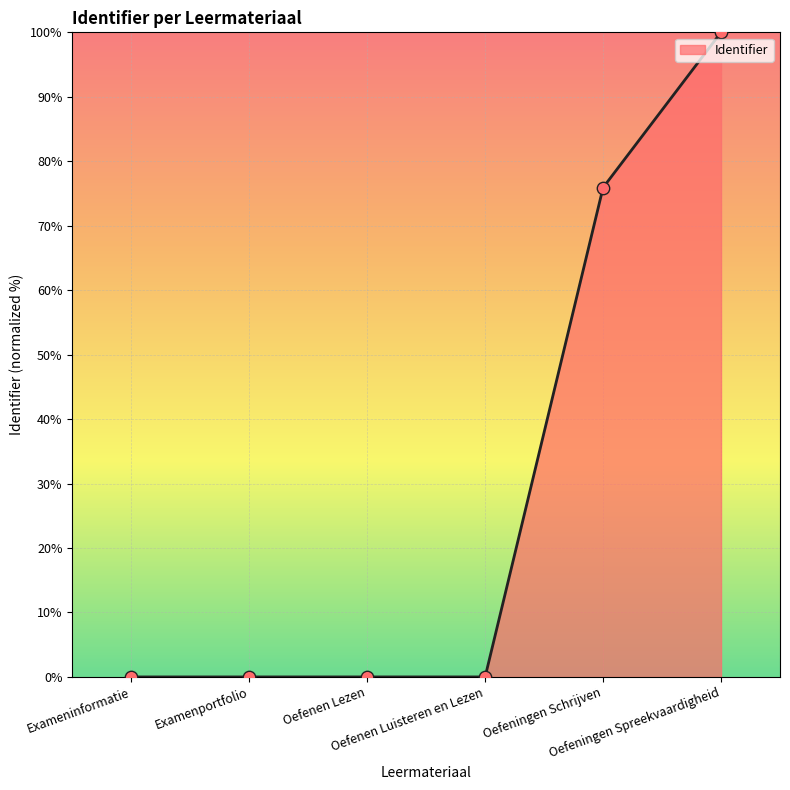

What is the change in value from Examenportfolio to Oefeningen Spreekvaardigheid?

+100.0